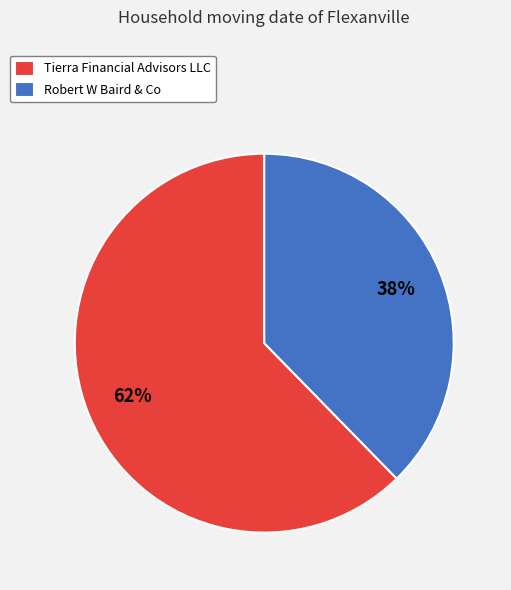

Between Robert W Baird & Co and Tierra Financial Advisors LLC, which is larger?

Tierra Financial Advisors LLC